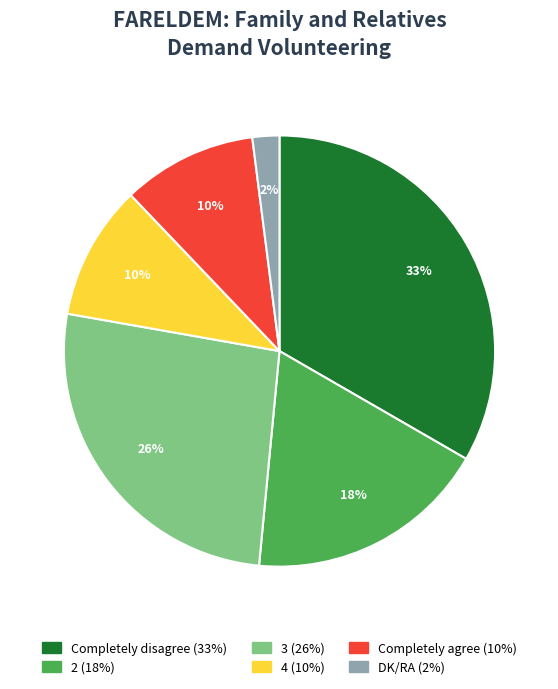

What is the ratio of the value at 3 to the value at 4?

2.6